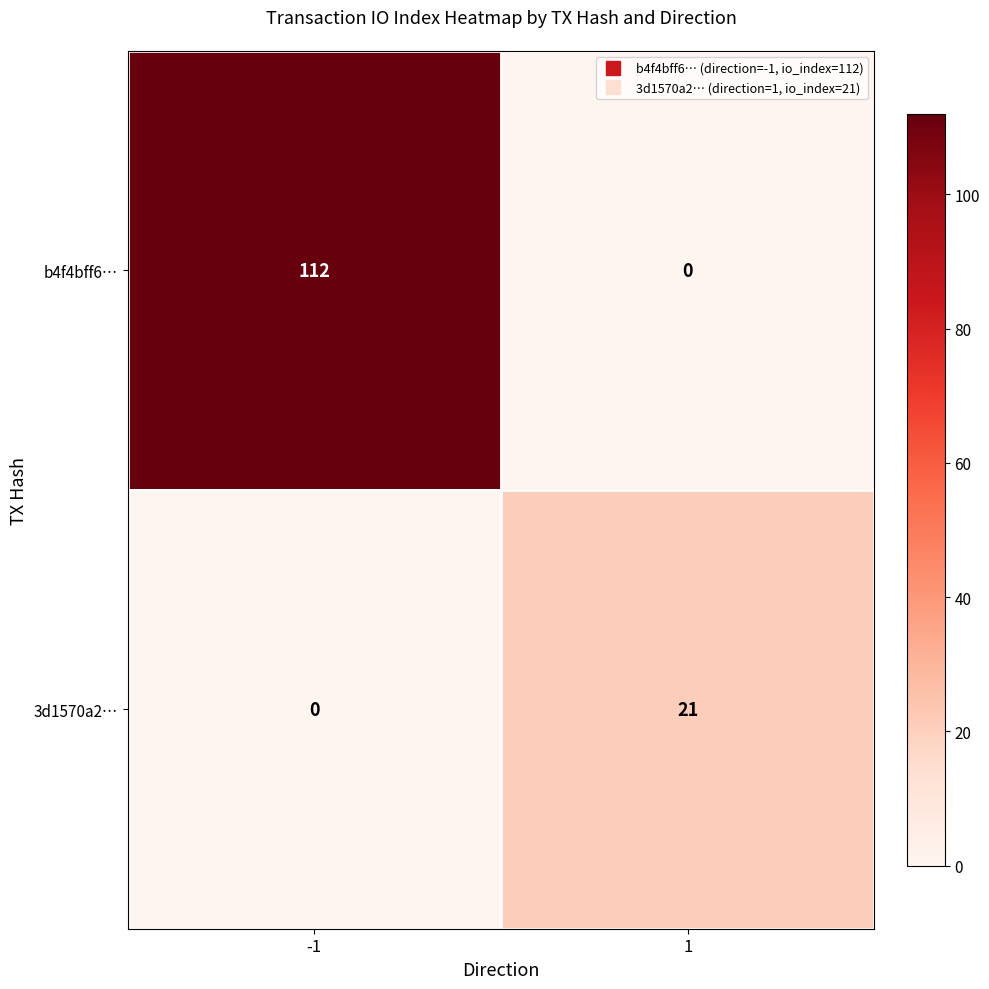

The value of b4f4bff6… at 1 is 0. True or false?

True